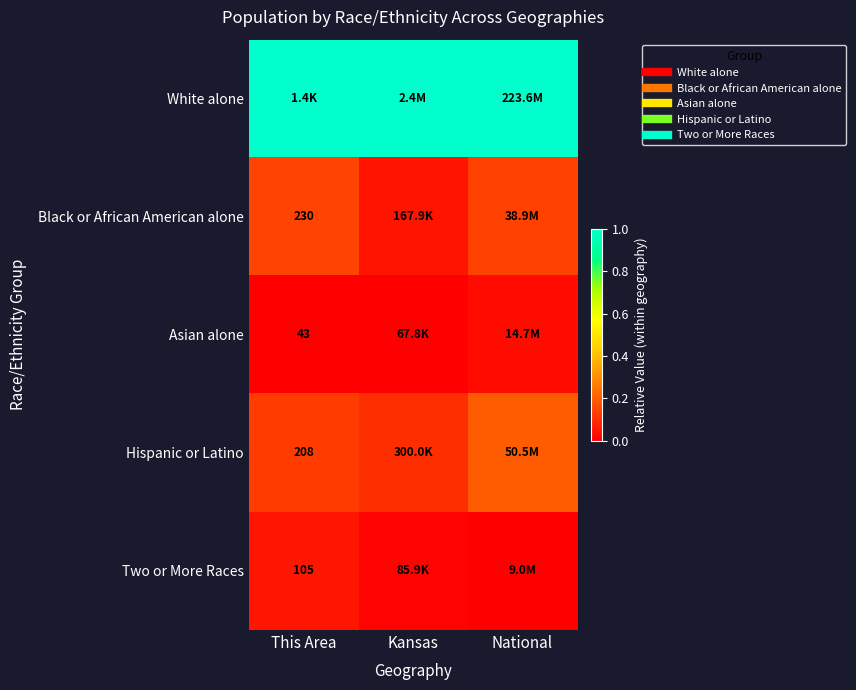

The value of Two or More Races at This Area is 0.0. True or false?

False